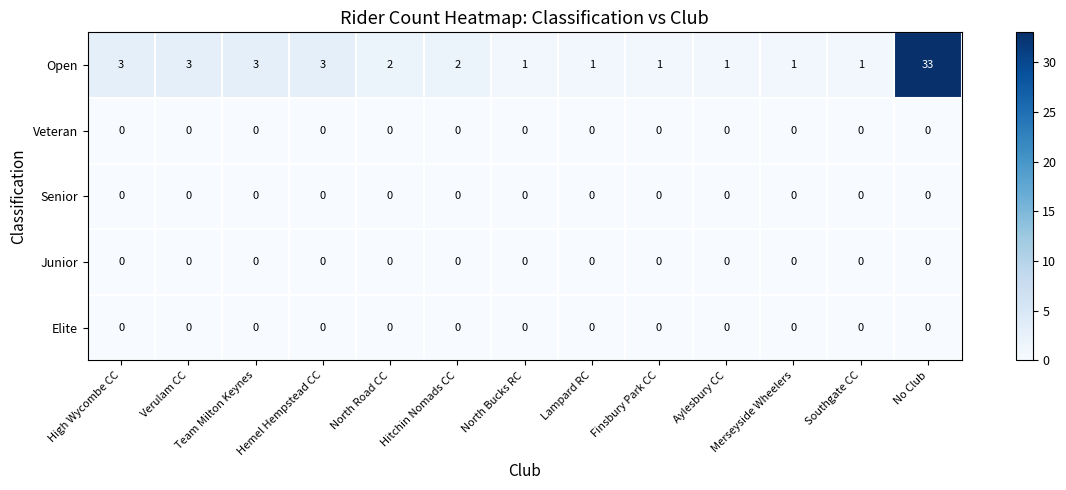

True or false: Senior has a value of 0 at Verulam CC.

True